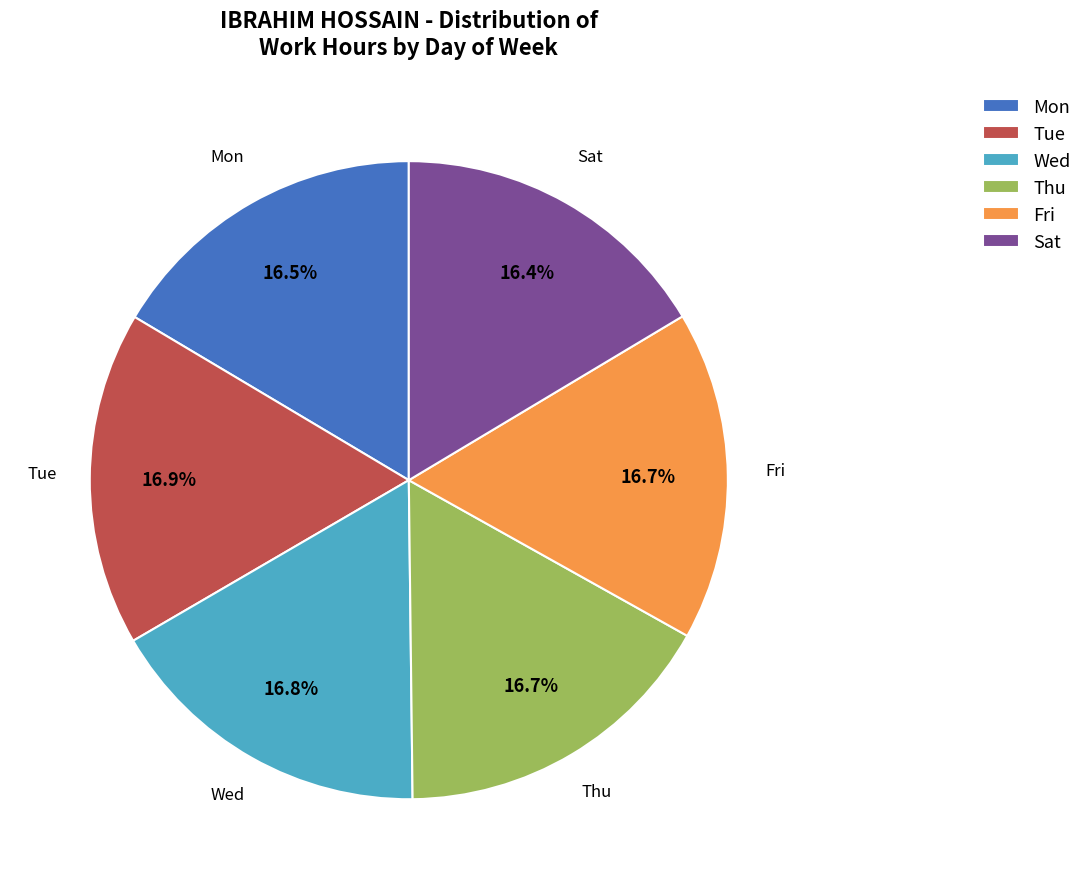

What portion of the pie excludes Mon?

83.5%